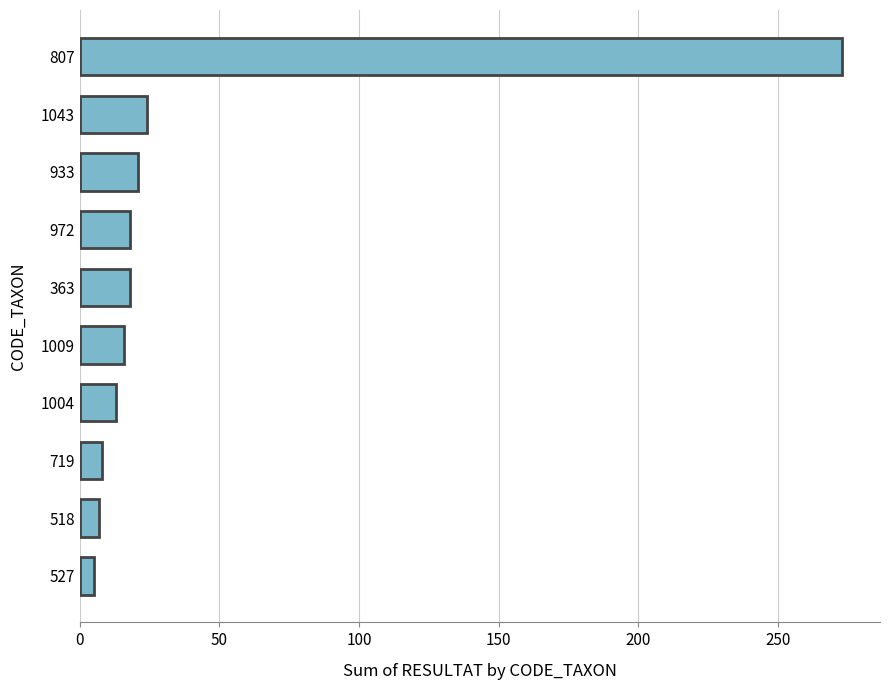

The value at 363 is 18. True or false?

True